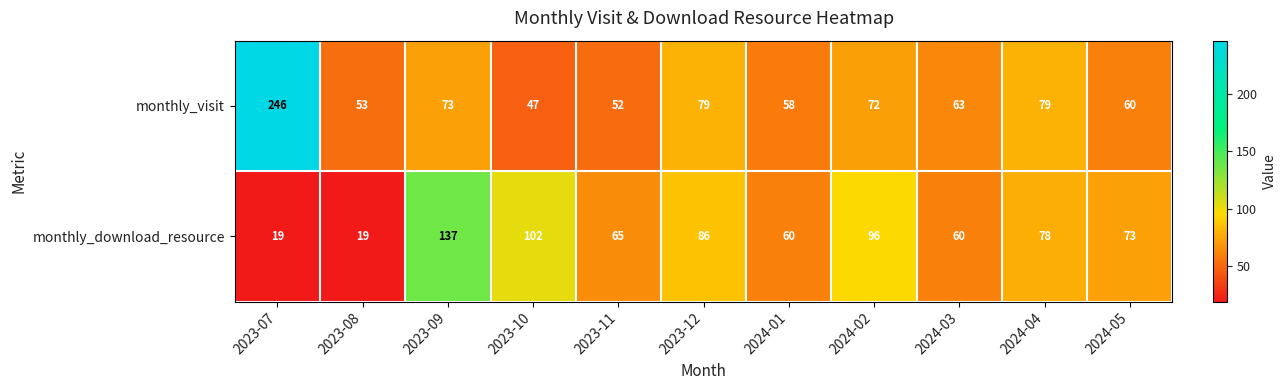

At how many categories does at least one series exceed 240?

1